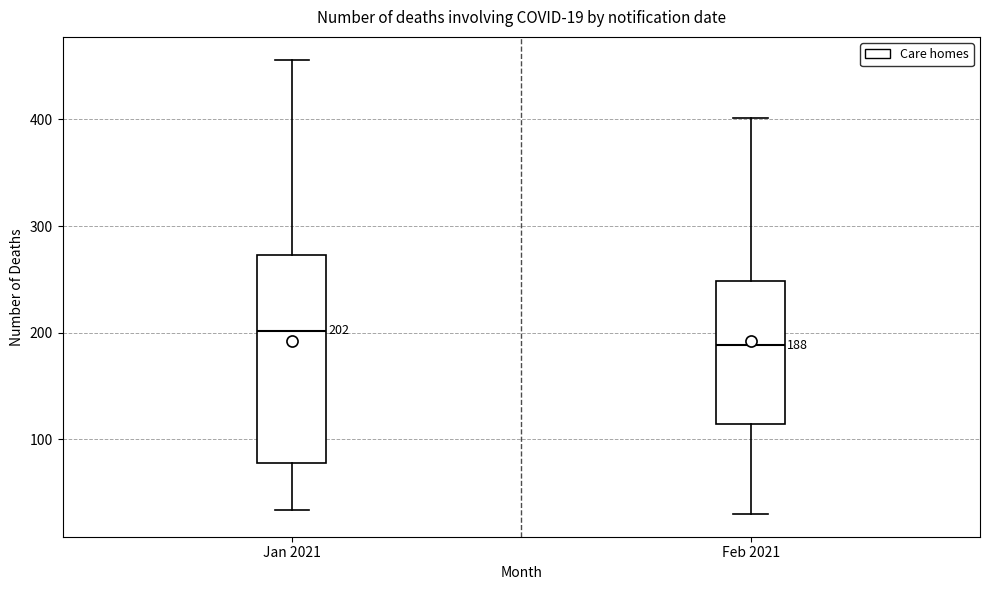

Which box has the lowest median line?

Feb 2021